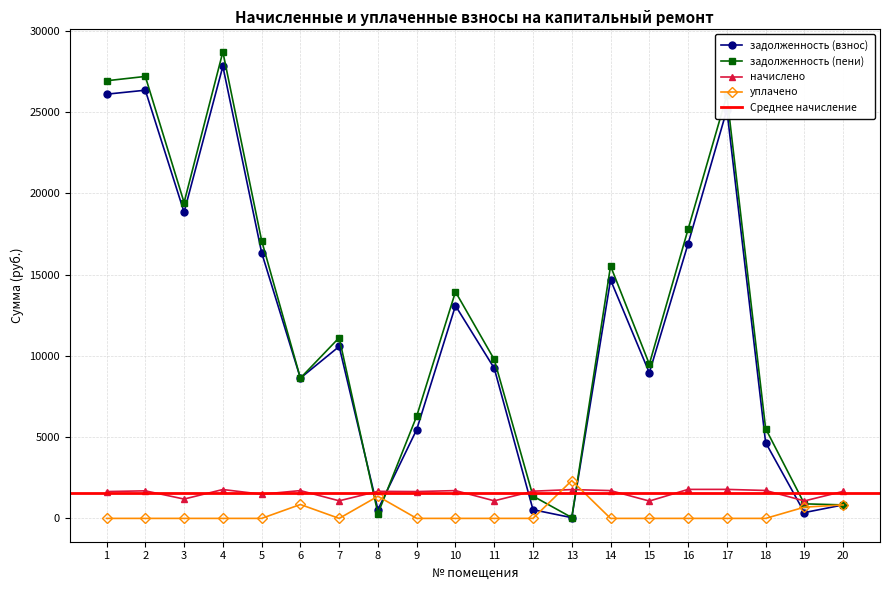

Is the value of уплачено at 16 greater than the value of начислено at 1?

No